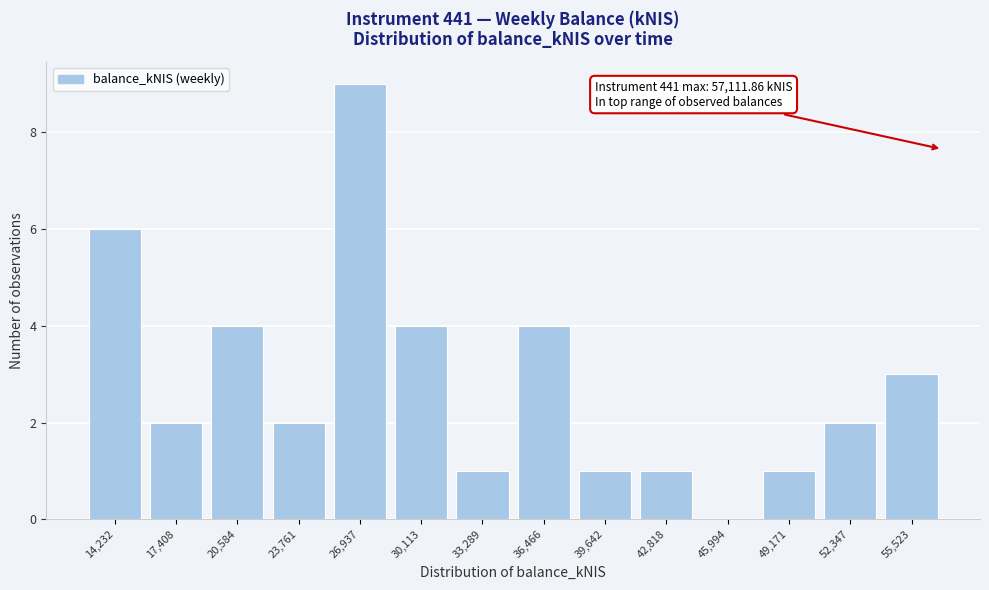

Over which range of the x-axis is the bar tallest?

25500 to 28500